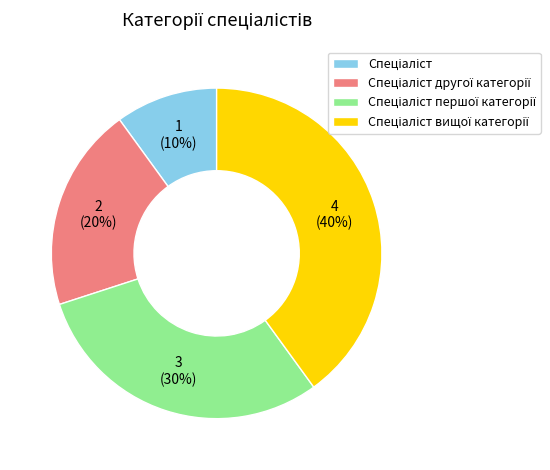

To the nearest percent, what is the difference between the largest and smallest slice percentages?

30%